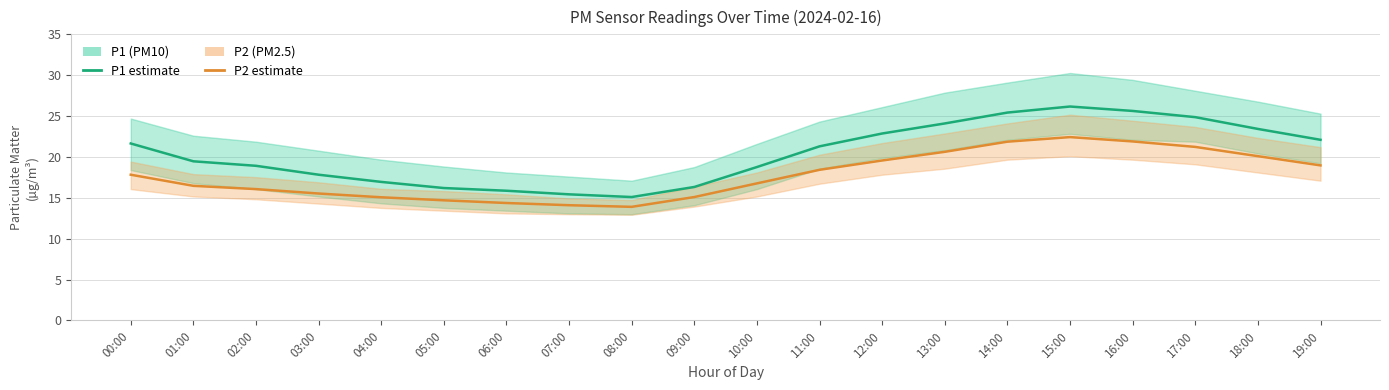

True or false: P2 (PM2.5) and P1 (PM10) intersect in this chart.

False